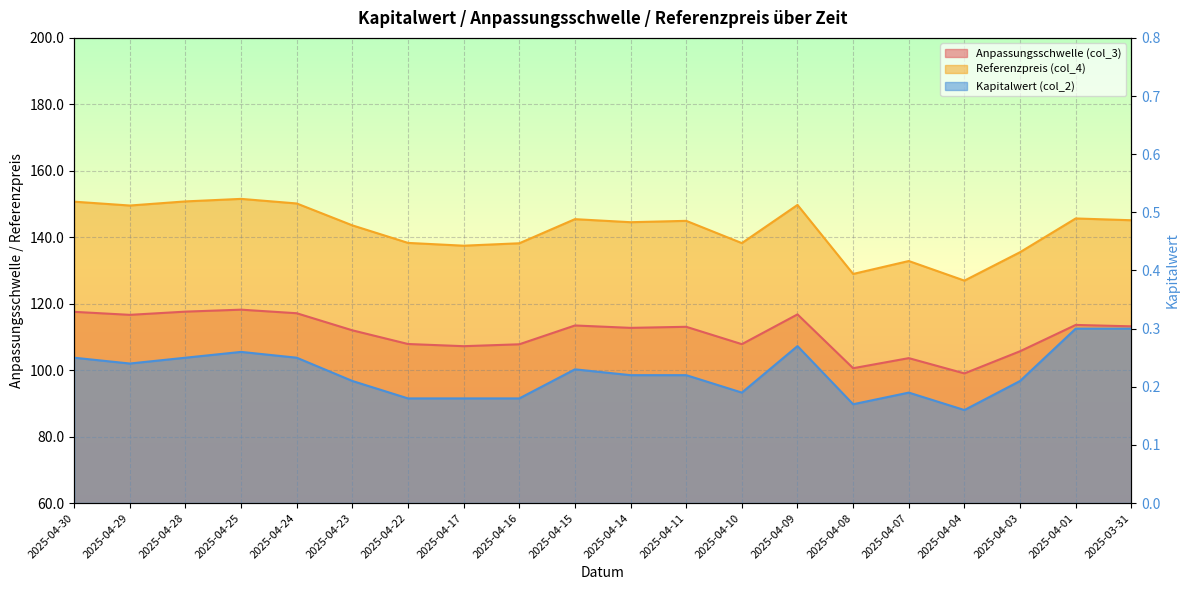

What is the label of the 19th point from the right?

2025-04-29